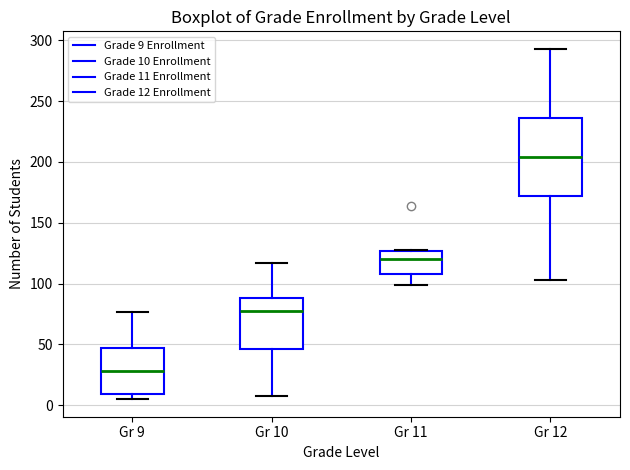

Reading left to right, read every box against the y-axis: the position of its median line, the range the box covers, and the ends of its whiskers. The values are not printed on the chart, so give them approximately, as read against the axis.

Gr 9: median 30, box 10 to 45, whiskers 5 to 75
Gr 10: median 80, box 45 to 90, whiskers 10 to 115
Gr 11: median 120, box 110 to 125, whiskers 100 to 130
Gr 12: median 205, box 170 to 235, whiskers 105 to 295